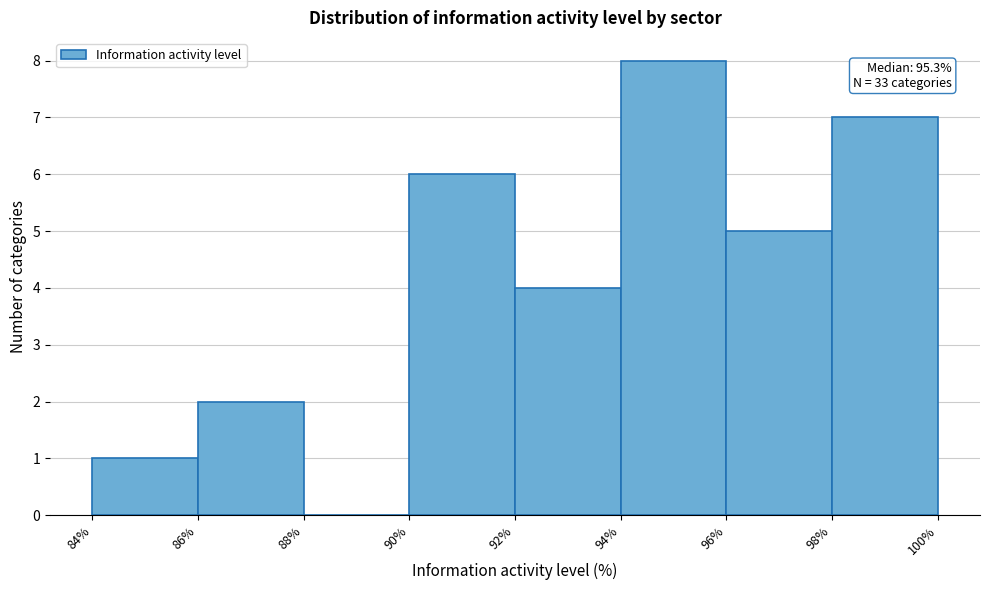

Over which range of the x-axis is the bar tallest?

94% to 96%